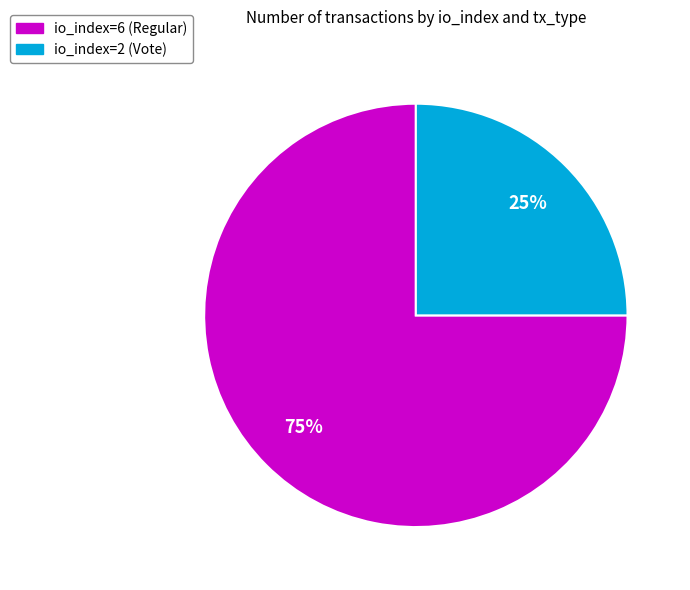

Between io_index=2 (Vote) and io_index=6 (Regular), which is larger?

io_index=6 (Regular)